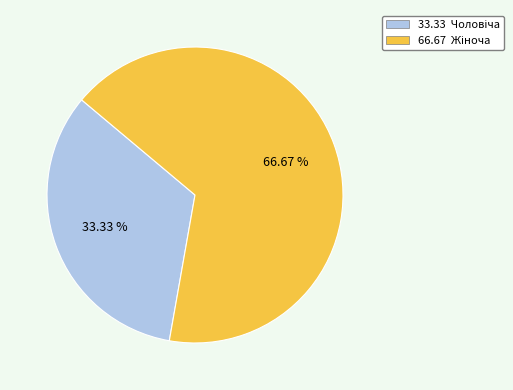

Is there a majority slice in this chart?

Yes